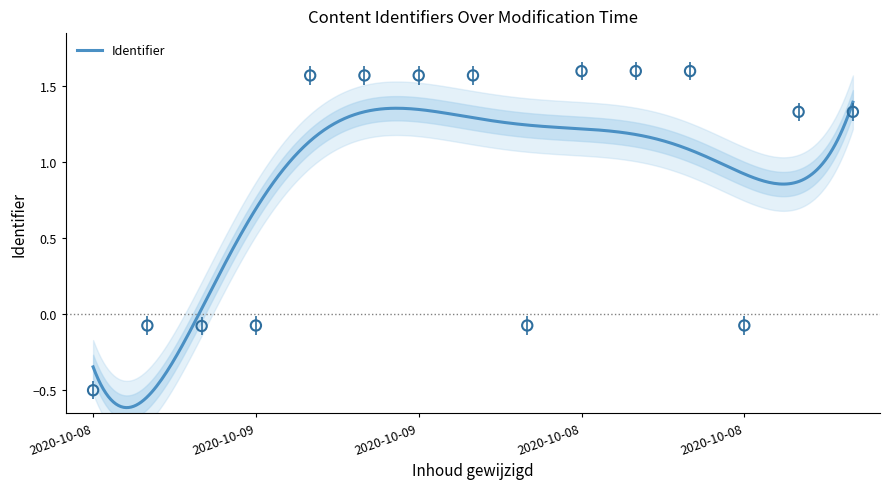

Which has a higher value, 2020-10-09 18:40:12 or 2020-10-08 21:51:51?

2020-10-08 21:51:51